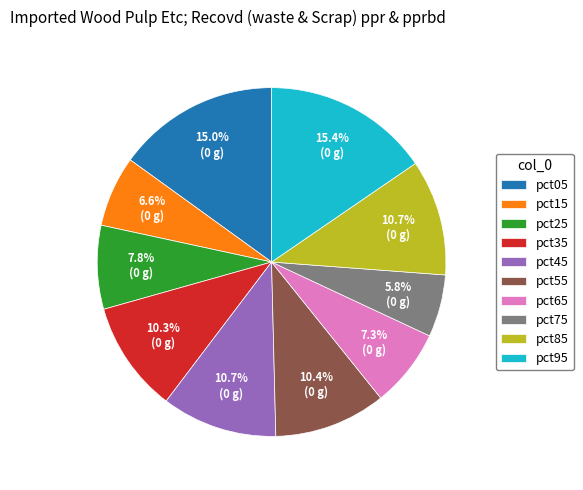

Is there any slice that represents more than half of the pie?

No